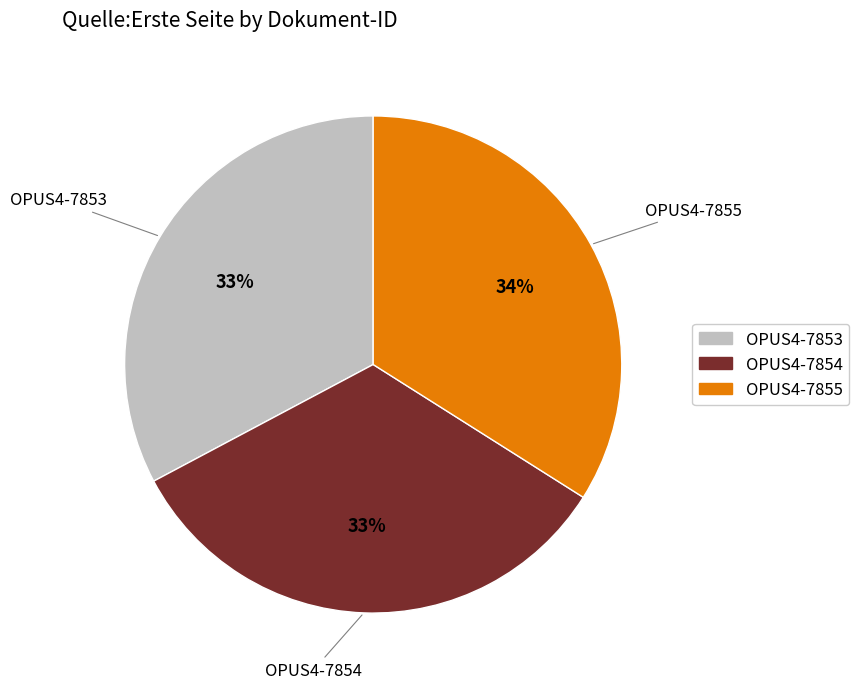

Is there any slice that represents more than half of the pie?

No